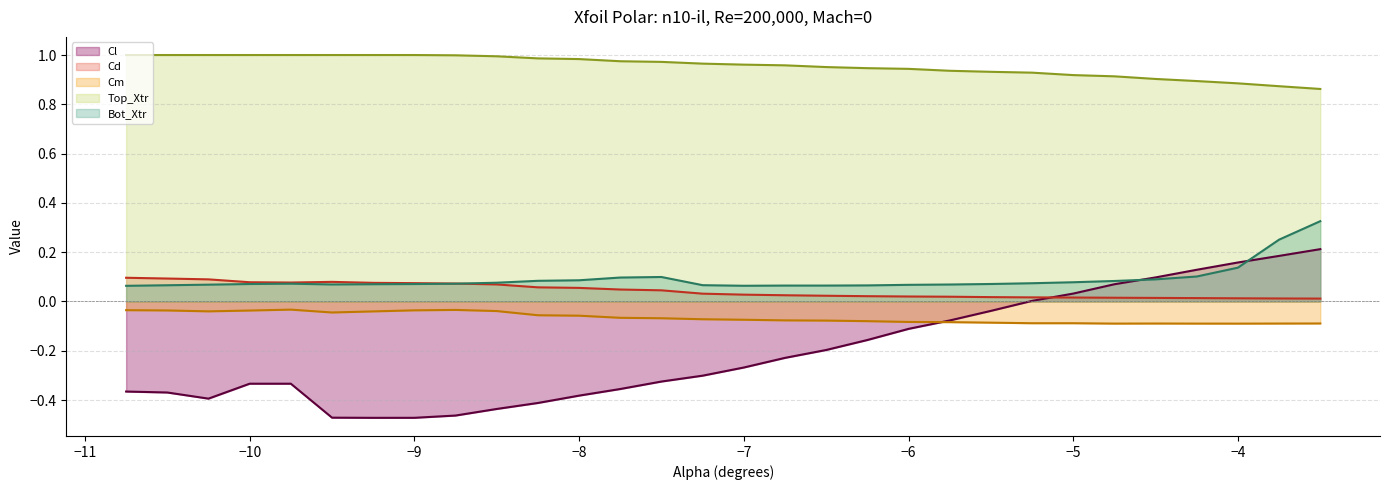

True or false: Bot_Xtr and Top_Xtr cross at least once.

False